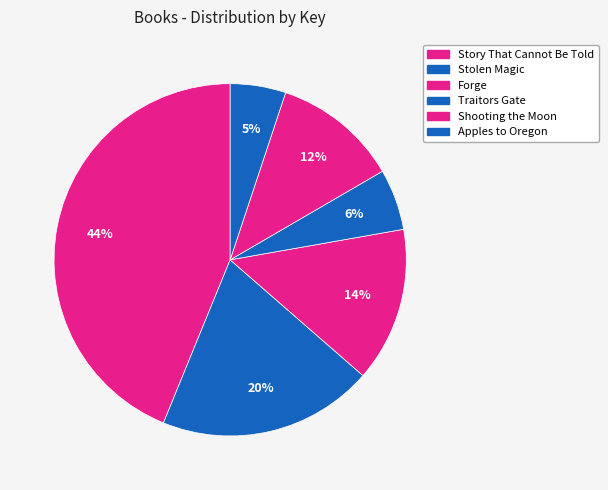

To the nearest percent, what percentage of the pie is Story That Cannot Be Told?

44%